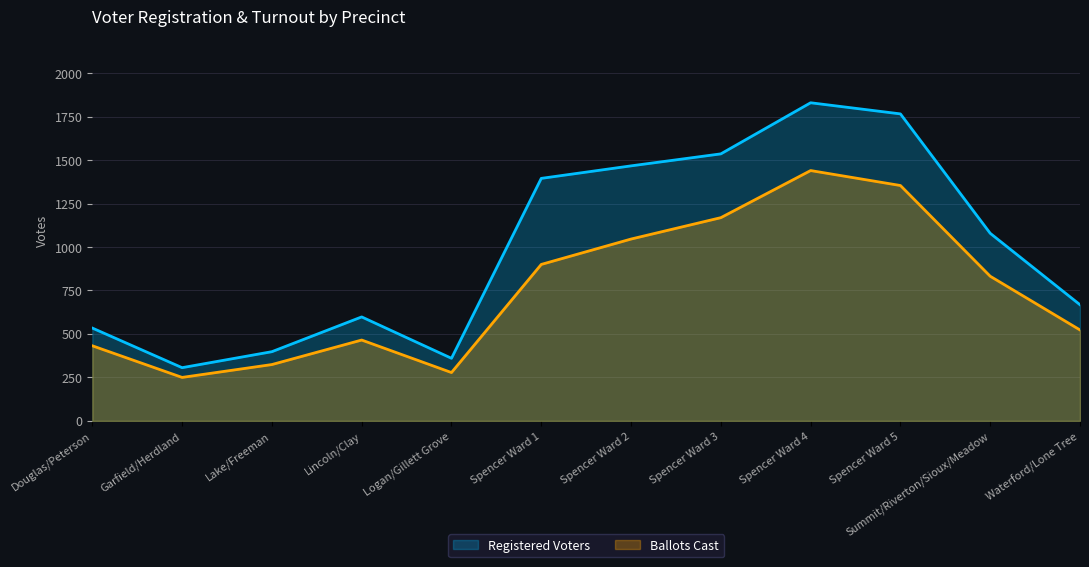

Which category has the lowest value across all series?

Garfield/Herdland